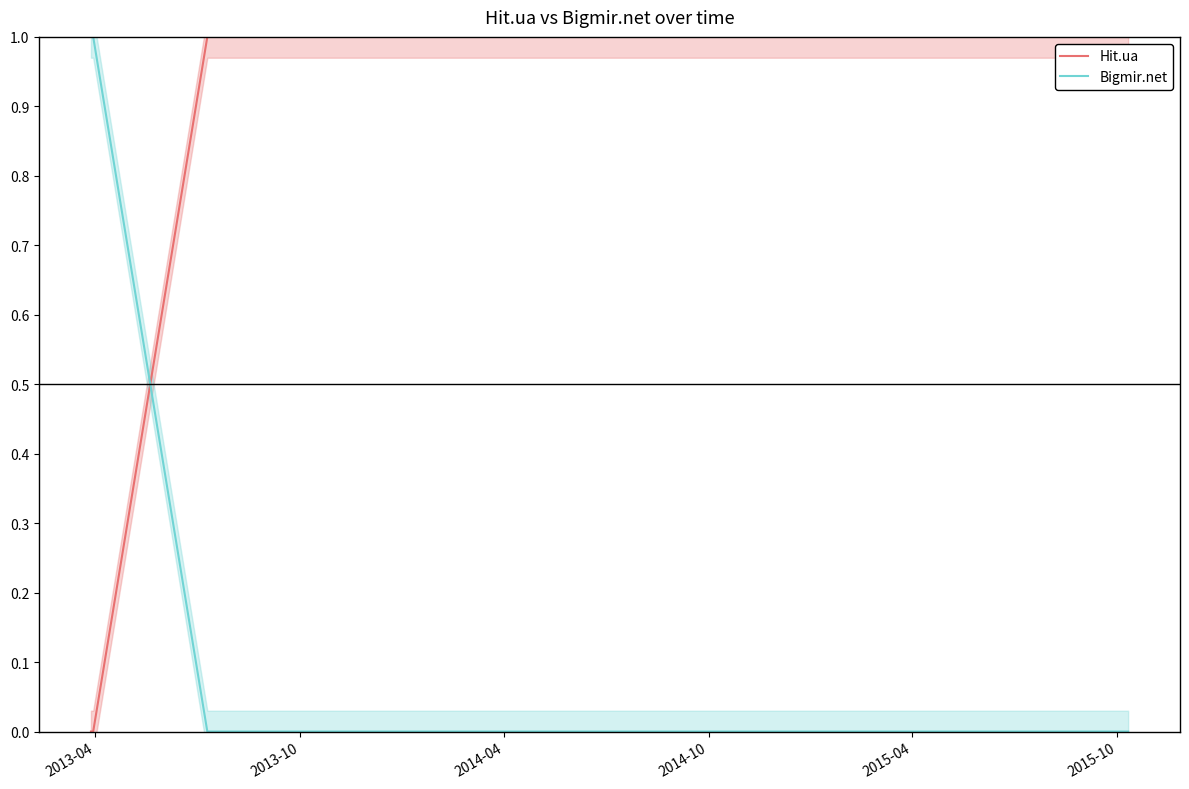

Reading left to right, extract all data points from this chart.

Hit.ua: 0	0	1	1
Bigmir.net: 1	1	0	0